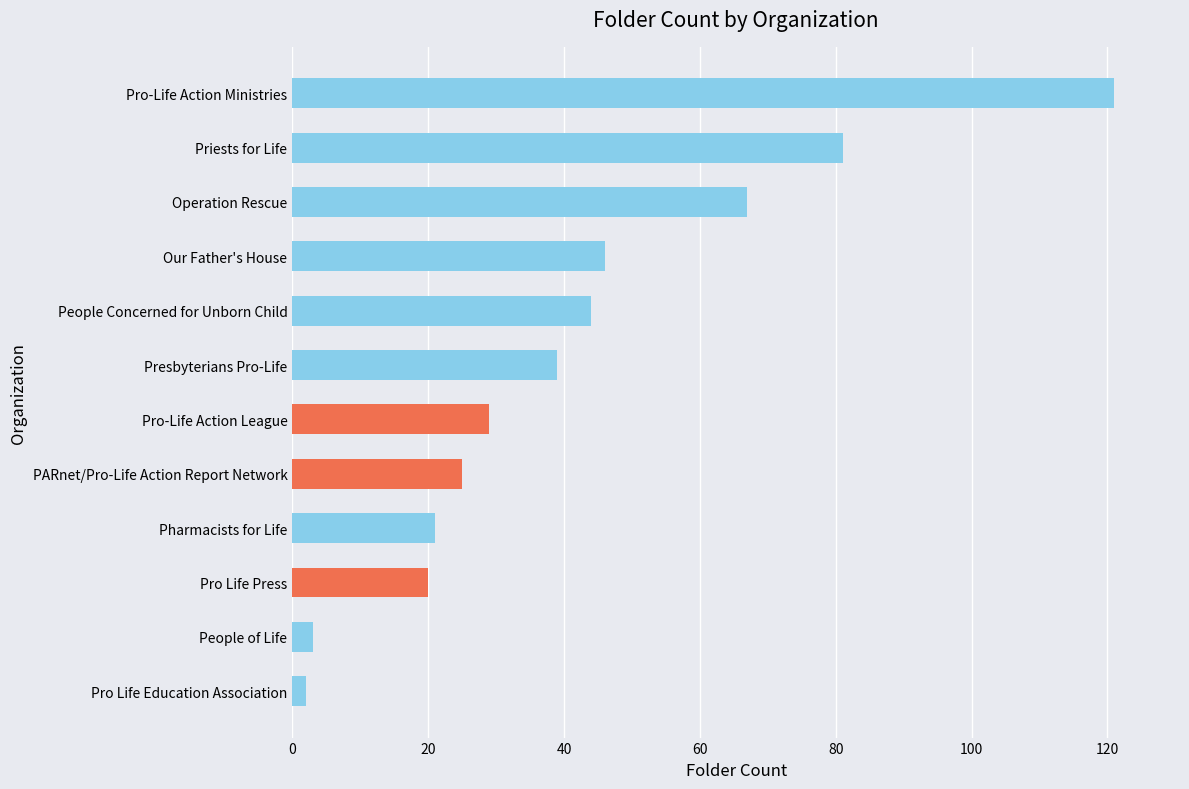

Approximately how many times larger is the value at People Concerned for Unborn Child compared to Operation Rescue?

0.7